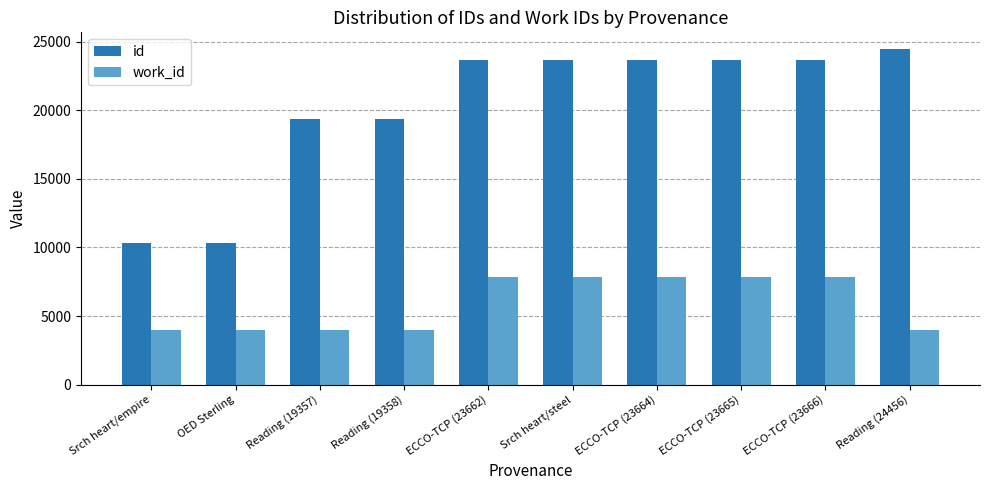

Which series has the widest spread of values?

id